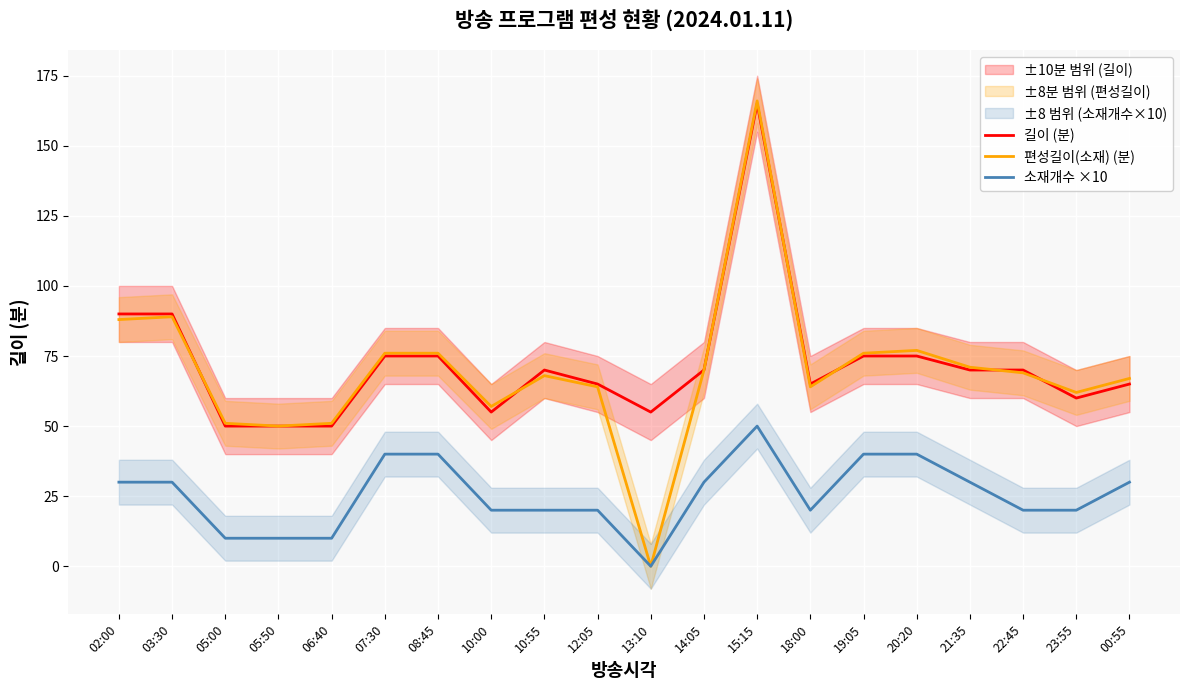

In 소재개수 ×10, how many points are lower than both neighbors (excluding endpoints)?

2